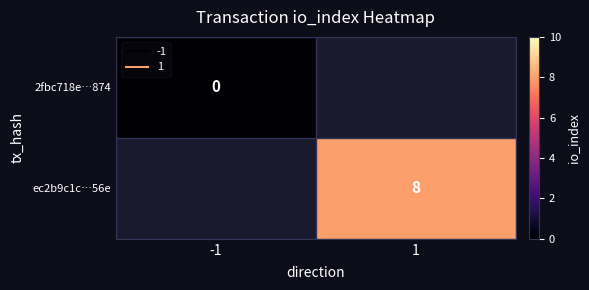

Rank the series by their average value, from lowest to highest.

2fbc718e…874, ec2b9c1c…56e